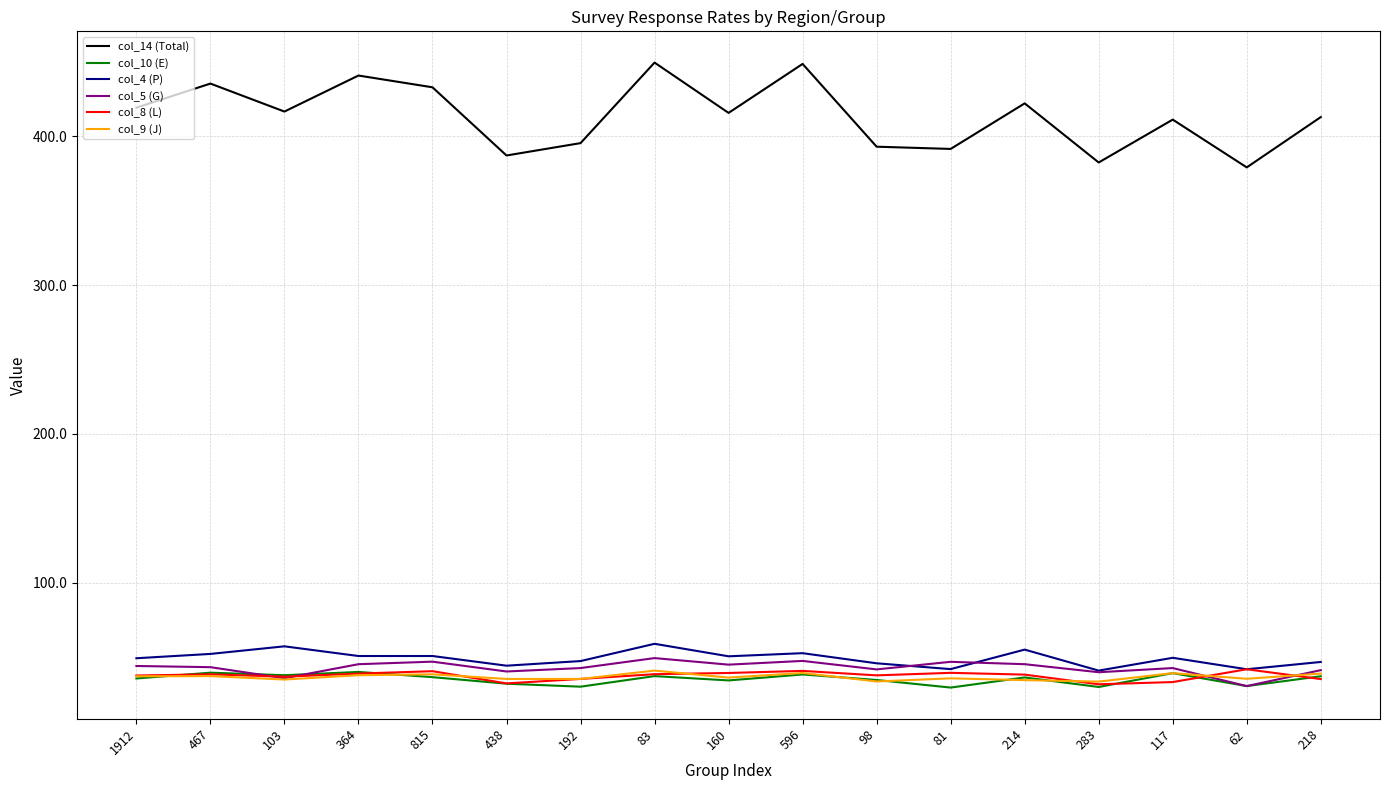

True or false: col_4 (P) and col_14 (Total) intersect in this chart.

False